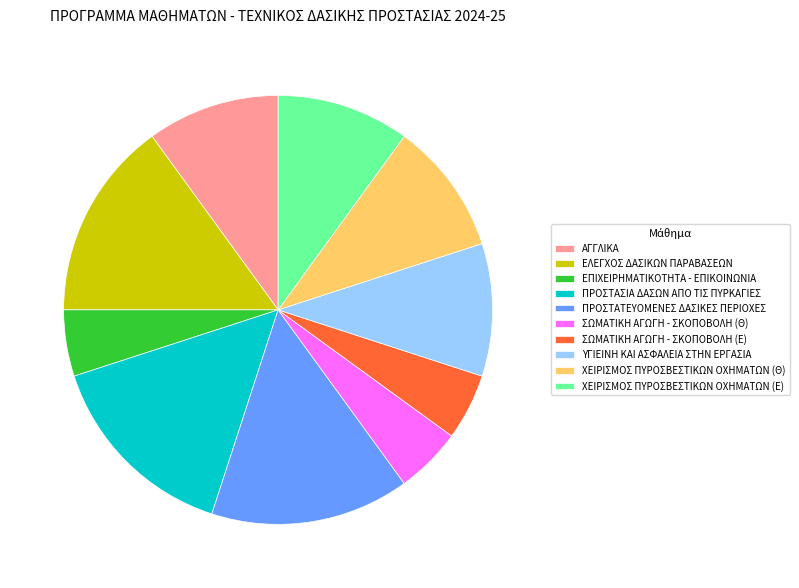

Does ΑΓΓΛΙΚΑ represent more than half of the total?

No